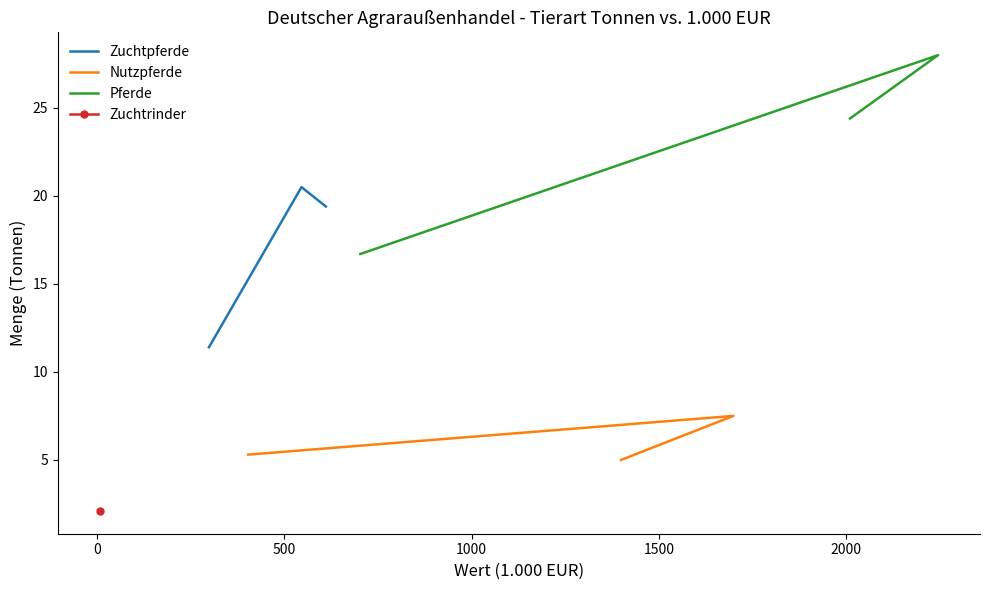

What is the highest value of the Zuchtpferde series?

20.5